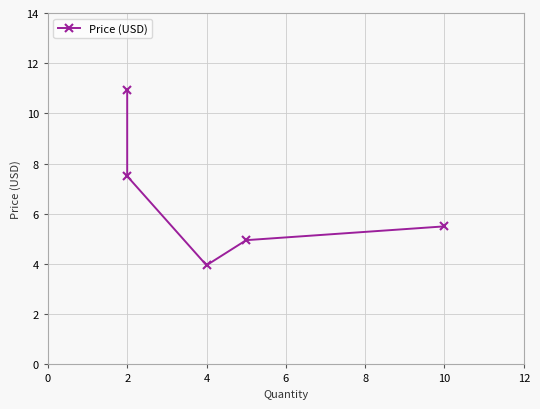

What is the maximum value shown in the chart?

10.9